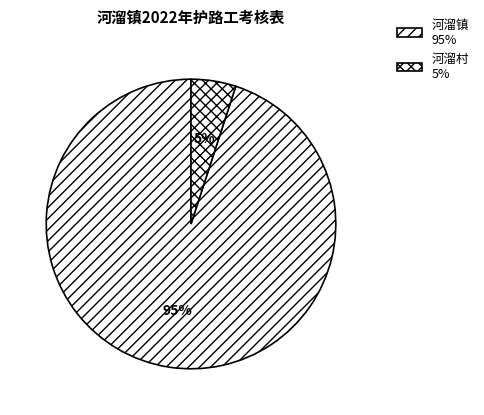

Do 河溜村 and 河溜镇 together represent more than half of the pie?

Yes